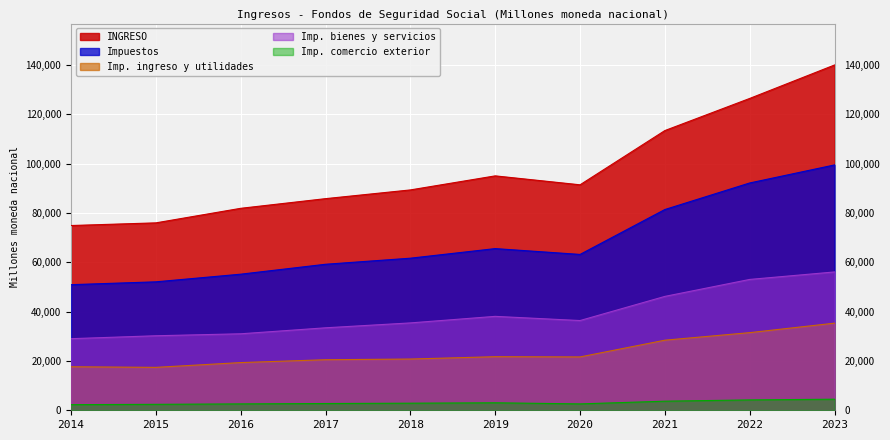

Between 2016 and 2017, which series saw the biggest shift?

Impuestos